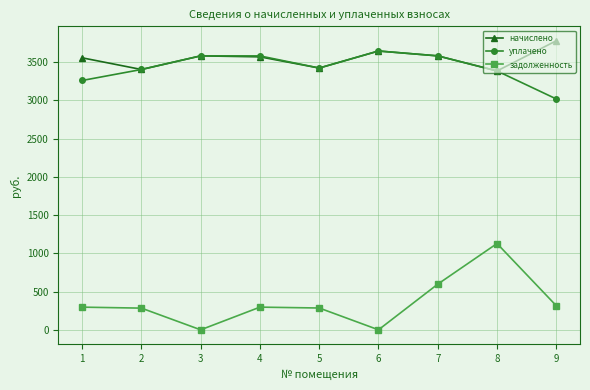

Read the уплачено value at 1.

3259.0